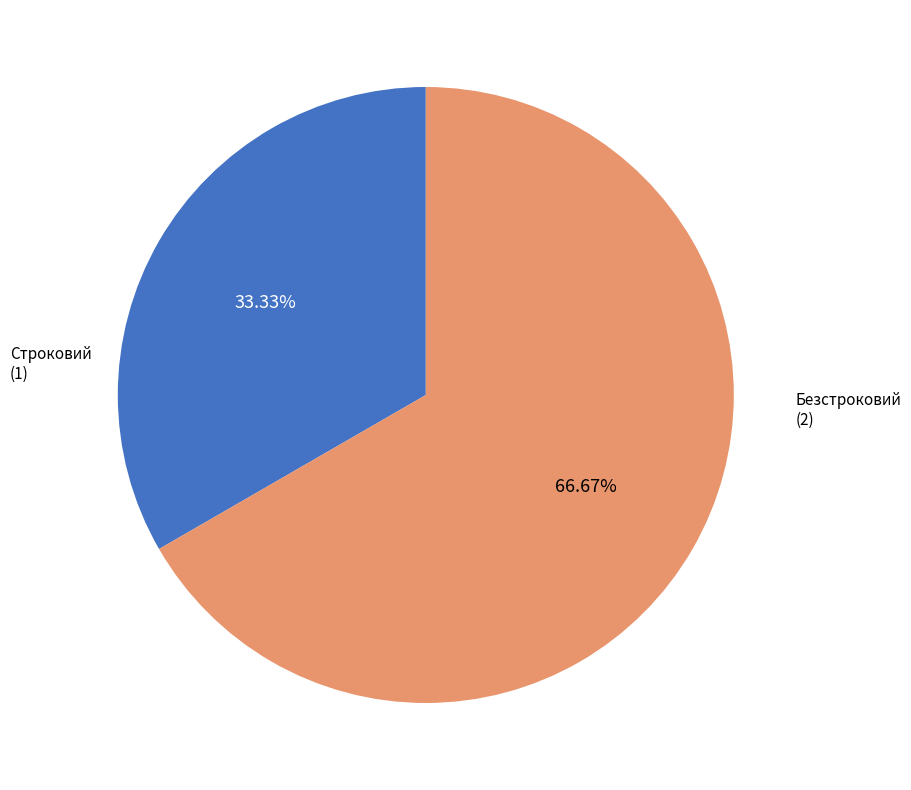

Does any single category account for the majority?

Yes